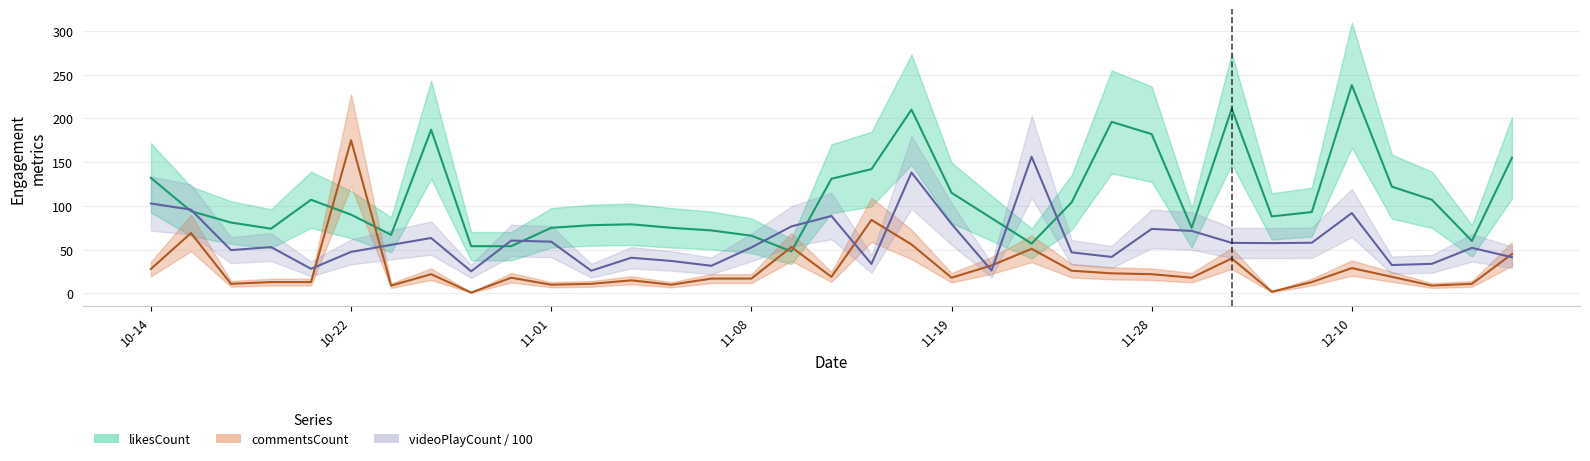

What is the highest value of the commentsCount series?

175.0